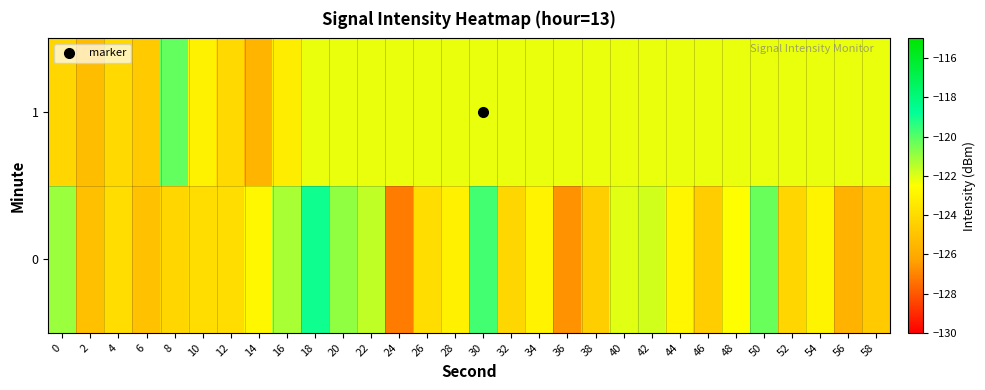

Reading left to right, list all the values displayed in this chart.

0: 0=-121.0	2=-125.1	4=-123.9	6=-125.1	8=-124.2	10=-123.9	12=-123.9	14=-122.8	16=-121.2	18=-119.0	20=-120.9	22=-121.6	24=-127.2	26=-123.9	28=-123.1	30=-119.7	32=-124.1	34=-123.0	36=-126.7	38=-124.5	40=-122.1	42=-121.8	44=-122.9	46=-124.6	48=-122.5	50=-120.3	52=-124.2	54=-122.9	56=-125.7	58=-124.7
1: 0=-124.2	2=-125.2	4=-124.1	6=-124.7	8=-120.2	10=-123.0	12=-124.1	14=-125.6	16=-123.2	18=-122.2	20=-122.2	22=-122.2	24=-122.2	26=-122.2	28=-122.2	30=-122.2	32=-122.2	34=-122.2	36=-122.2	38=-122.2	40=-122.2	42=-122.2	44=-122.2	46=-122.2	48=-122.2	50=-122.2	52=-122.2	54=-122.2	56=-122.2	58=-122.2